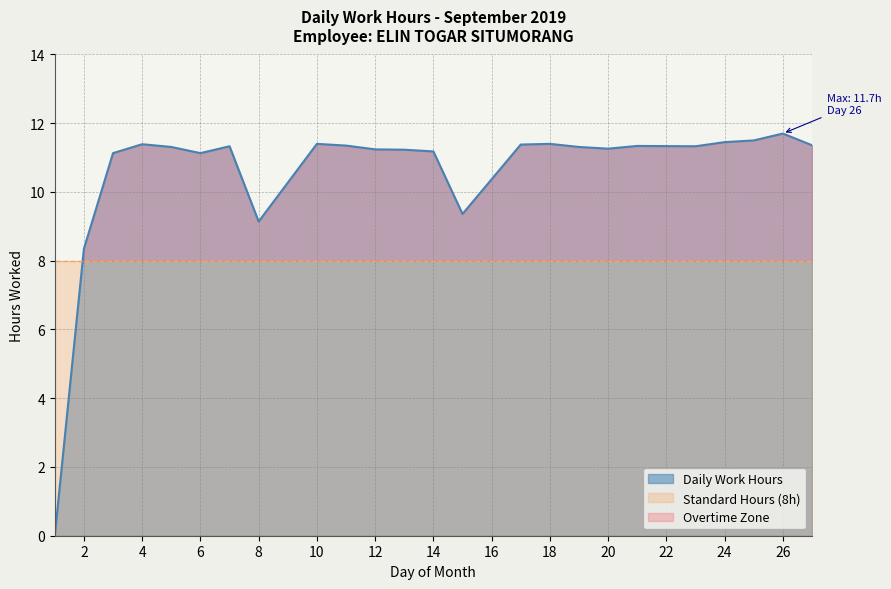

How many values are above zero?

23